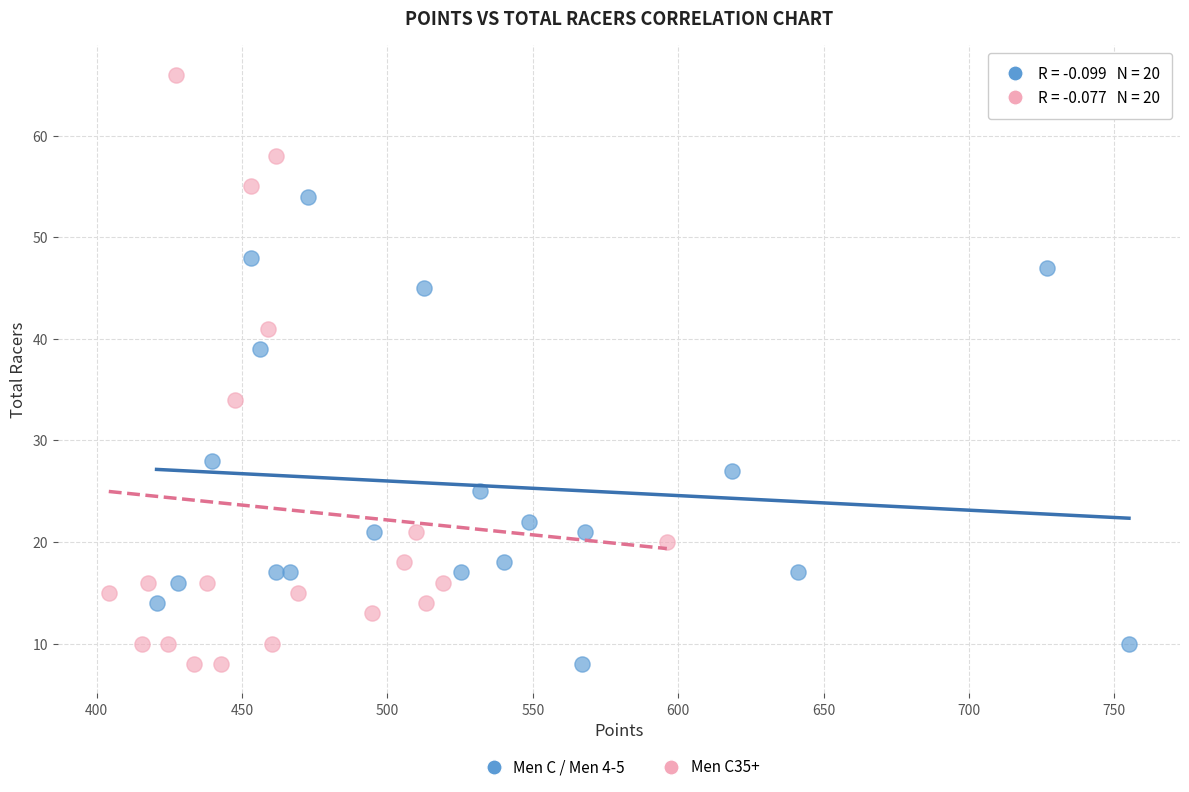

Which series reaches the maximum Y coordinate?

Men C35+